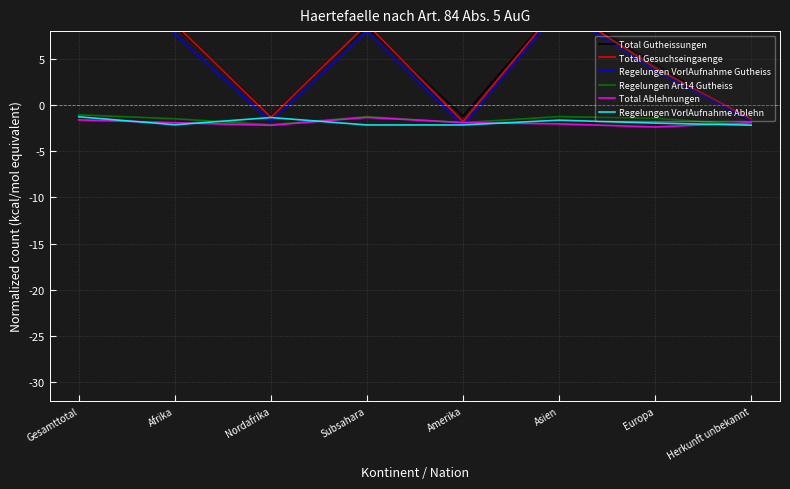

List the series in order of their peak value, lowest first.

Total Ablehnungen, Regelungen VorlAufnahme Ablehn, Regelungen Art14 Gutheiss, Regelungen VorlAufnahme Gutheiss, Total Gesuchseingaenge, Total Gutheissungen